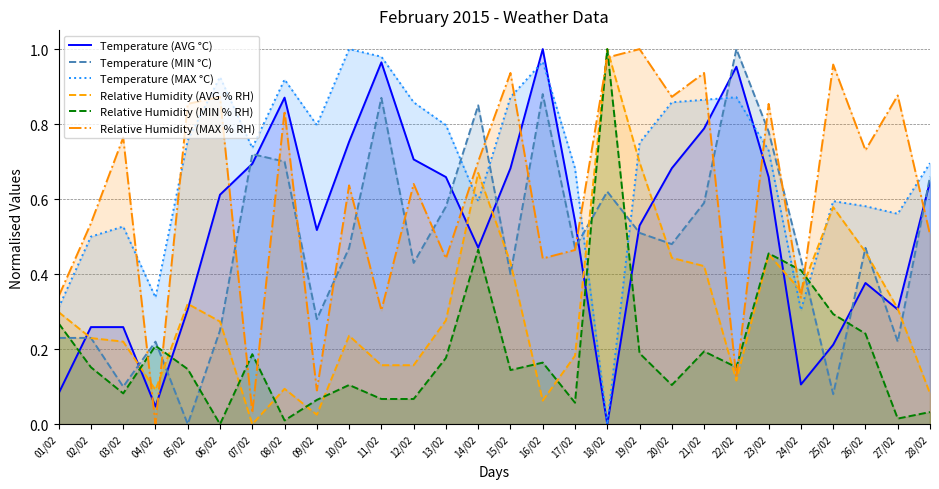

What is the greatest value displayed?

1.0